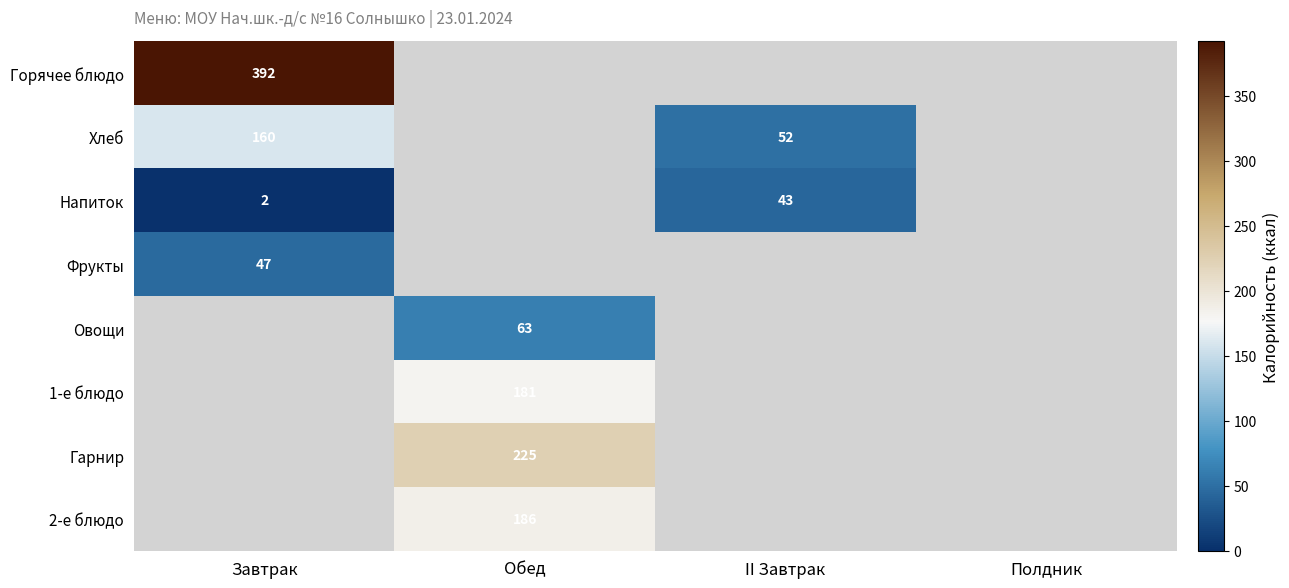

True or false: 1-е блюдо has a value of 39 at Обед.

False